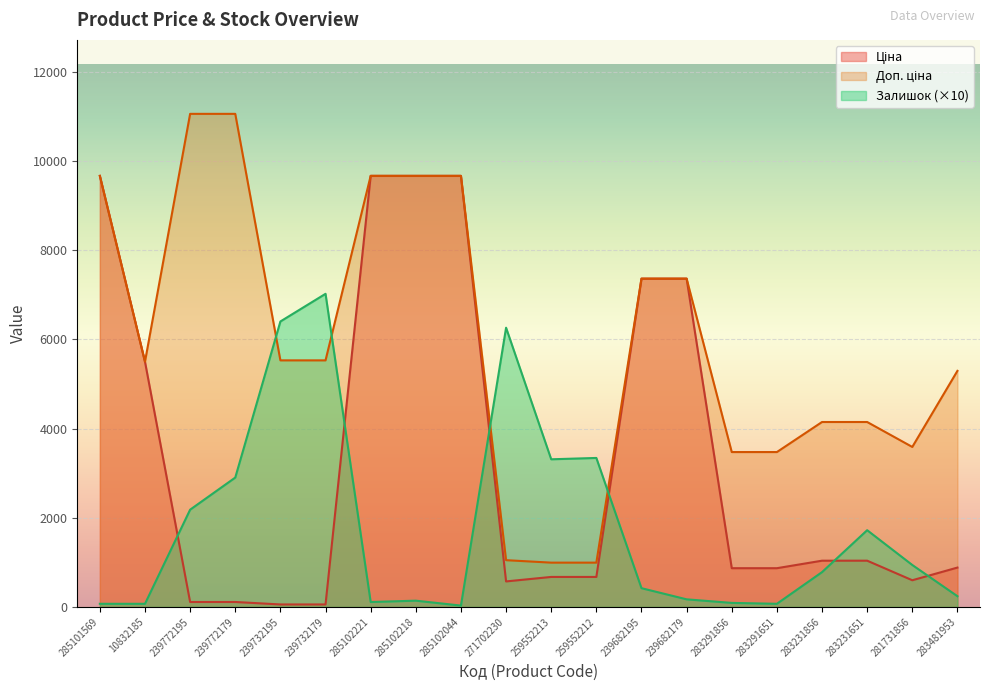

Reading left to right, extract all data points from this chart.

Ціна: 9664.7	5497.3	110.5	110.5	55.3	55.3	9664.7	9664.7	9664.7	571.6	672.1	672.1	7360.2	7360.2	868.0	868.0	1036.5	1036.5	597.8	882.1
Доп. ціна: 9664.7	5497.3	11055.0	11055.0	5528.0	5528.0	9664.7	9664.7	9664.7	1048.0	992.7	992.7	7360.2	7360.2	3472.1	3472.1	4145.9	4145.9	3586.7	5292.4
Залишок: 70.0	70.0	2180.0	2900.0	6400.0	7020.0	110.0	140.0	30.0	6260.0	3310.0	3340.0	420.0	170.0	90.0	70.0	780.0	1720.0	940.0	240.0